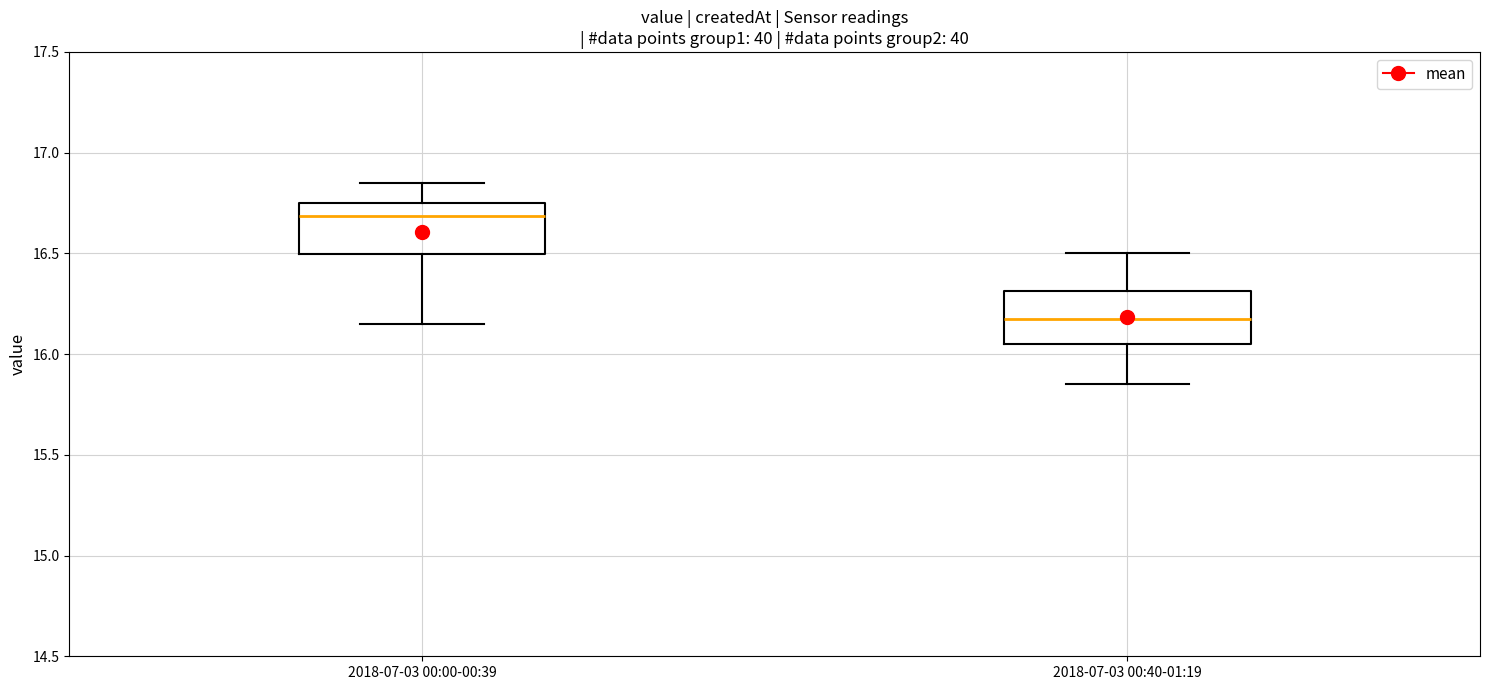

Reading left to right, read every box against the y-axis: the position of its median line, the range the box covers, and the ends of its whiskers. The values are not printed on the chart, so give them approximately, as read against the axis.

2018-07-03 00:00-00:39: median 16.70, box 16.50 to 16.75, whiskers 16.15 to 16.85
2018-07-03 00:40-01:19: median 16.20, box 16.05 to 16.30, whiskers 15.85 to 16.50